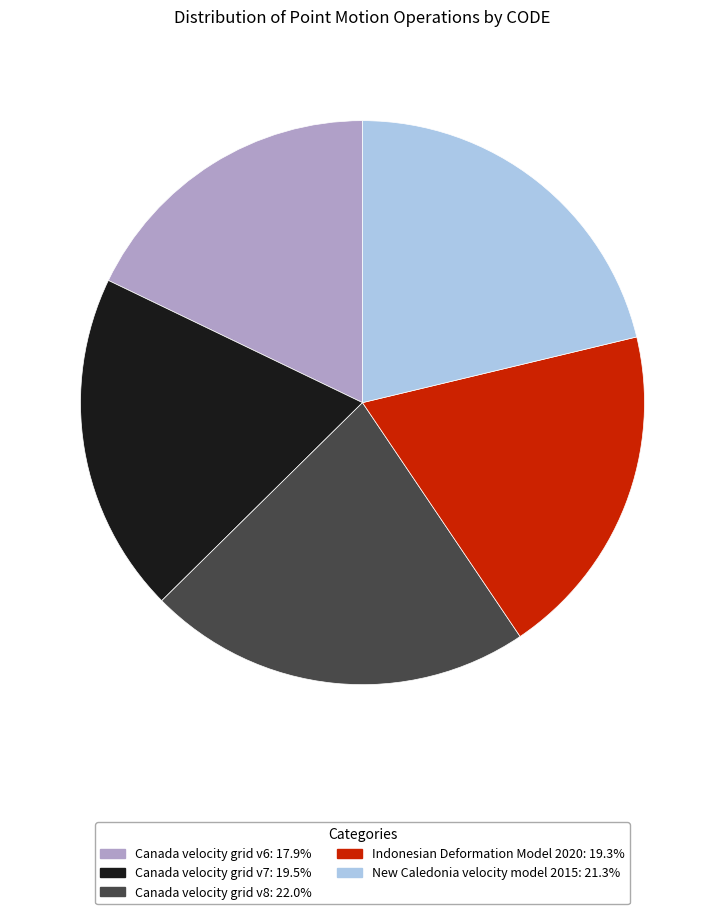

Is there any slice that represents more than half of the pie?

No